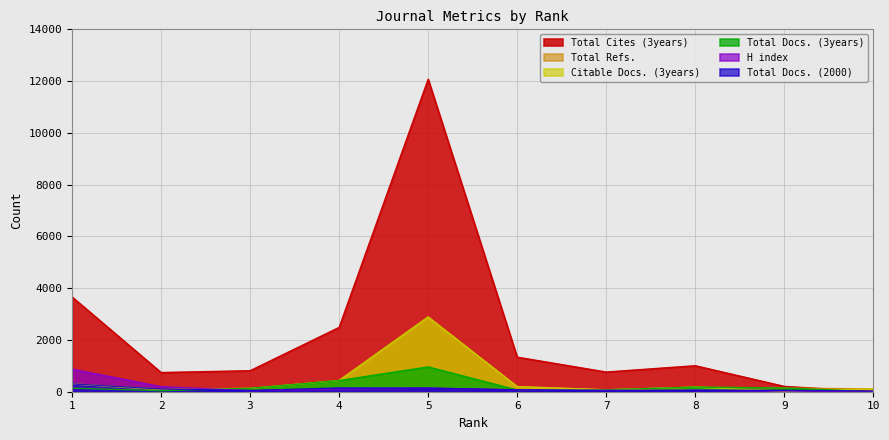

Is the value of Total Docs. (2000) at 7 greater than the value of Citable Docs. (3years) at 10?

No